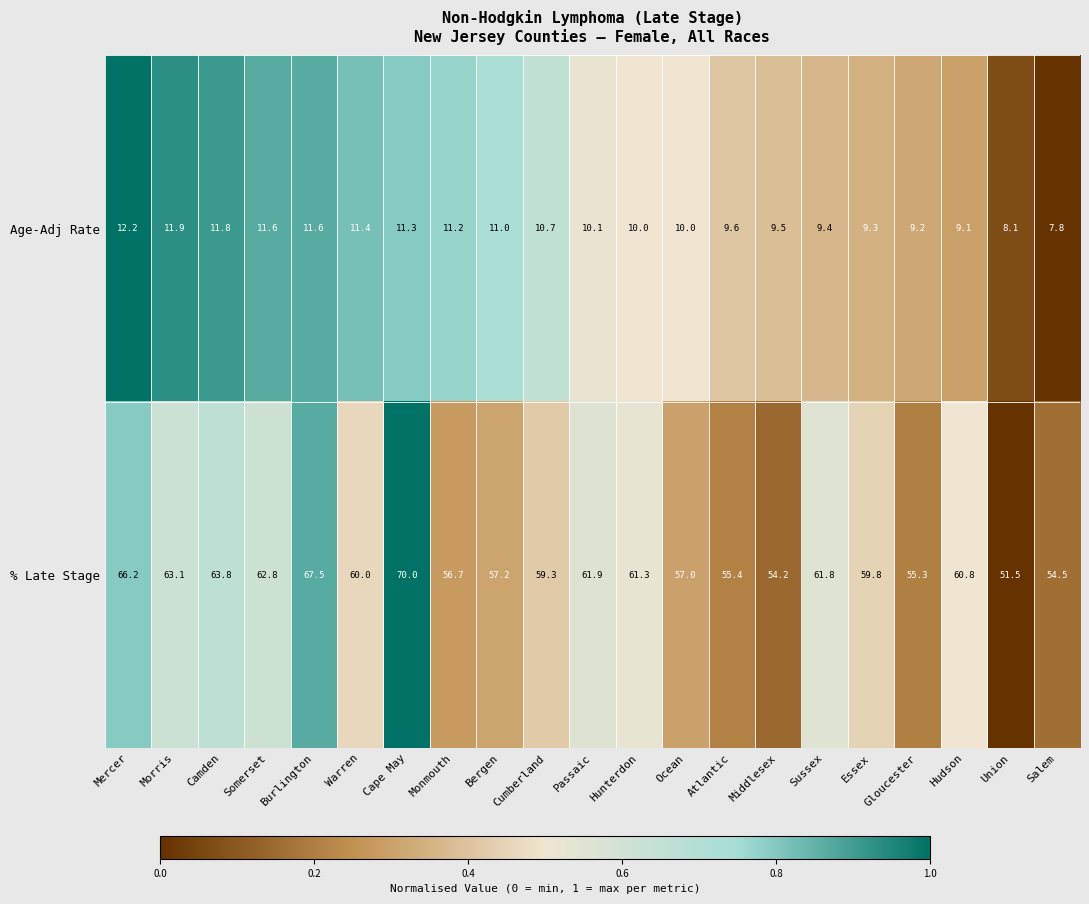

List the series in order of their overall mean, highest first.

% Late Stage, Age-Adj Rate